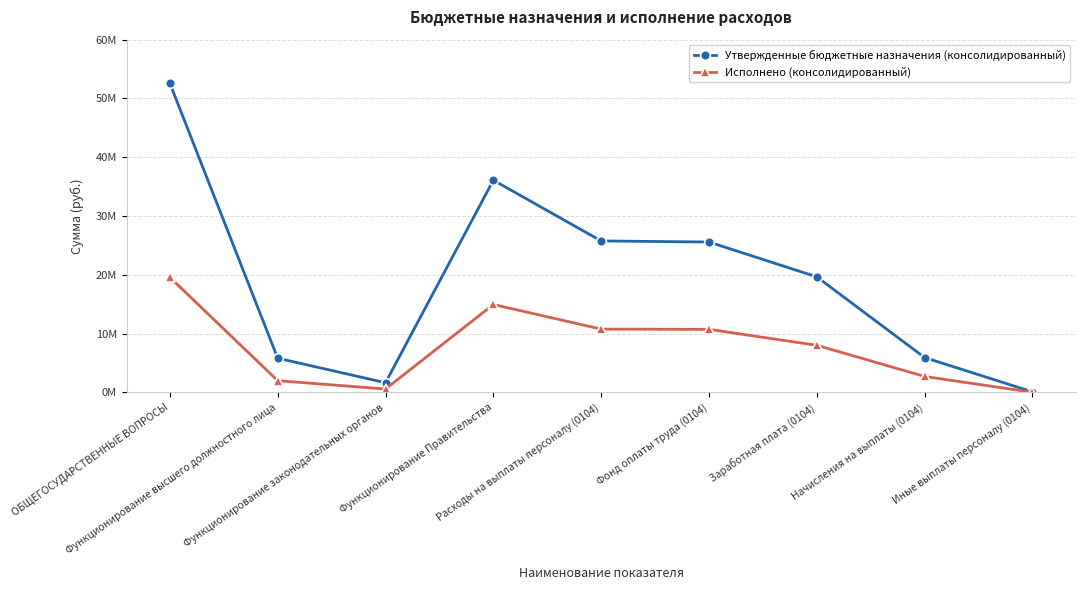

What is the difference between the Исполнено (консолидированный) values at ОБЩЕГОСУДАРСТВЕННЫЕ ВОПРОСЫ and Иные выплаты персоналу (0104)?

19544837.6